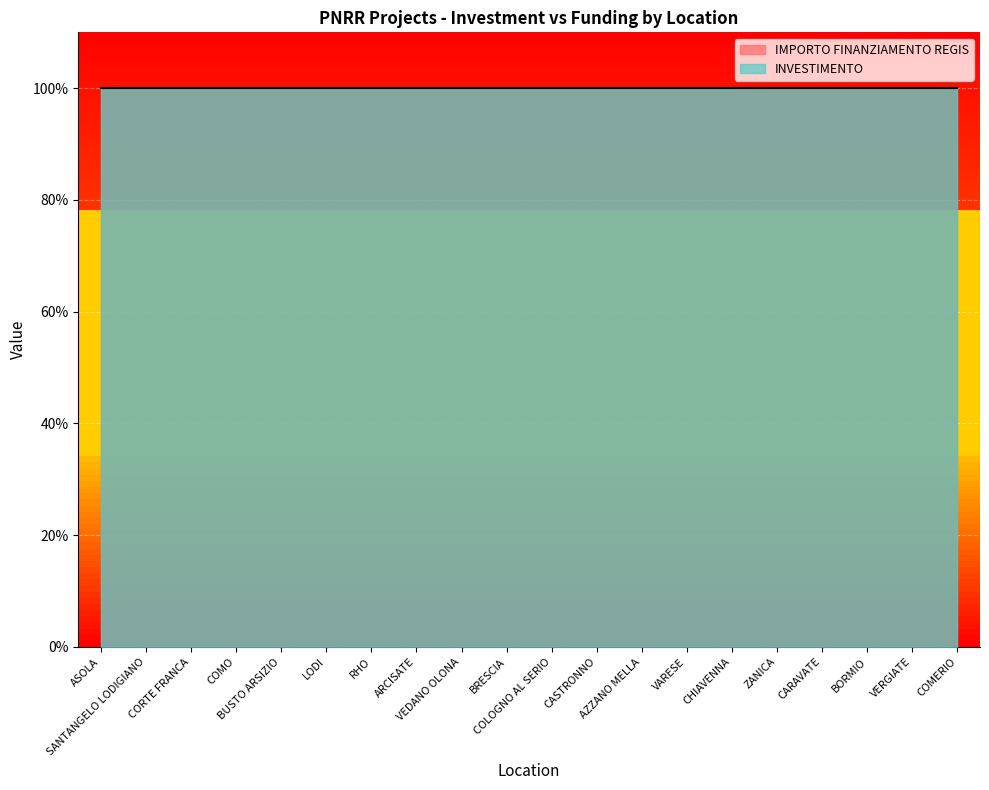

List the labels in order of INVESTIMENTO value, largest first.

ASOLA, SANTANGELO LODIGIANO, CORTE FRANCA, COMO, BUSTO ARSIZIO, LODI, RHO, ARCISATE, VEDANO OLONA, BRESCIA, COLOGNO AL SERIO, CASTRONNO, AZZANO MELLA, VARESE, CHIAVENNA, ZANICA, CARAVATE, BORMIO, VERGIATE, COMERIO